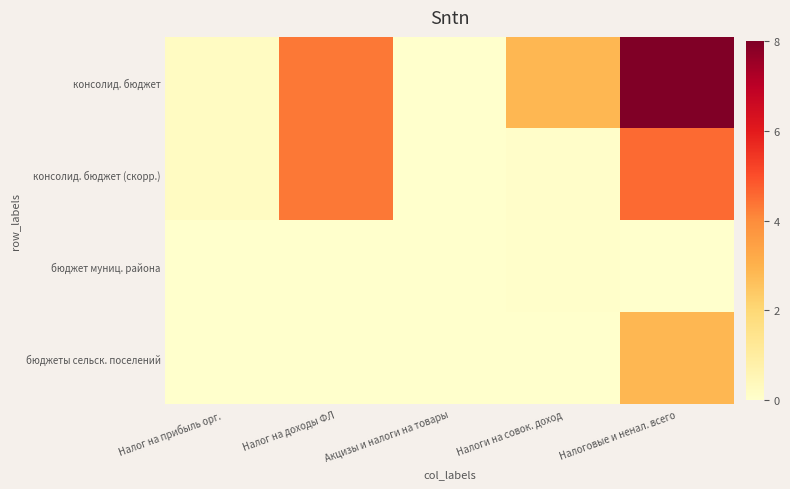

At how many categories does at least one series exceed 3?

2